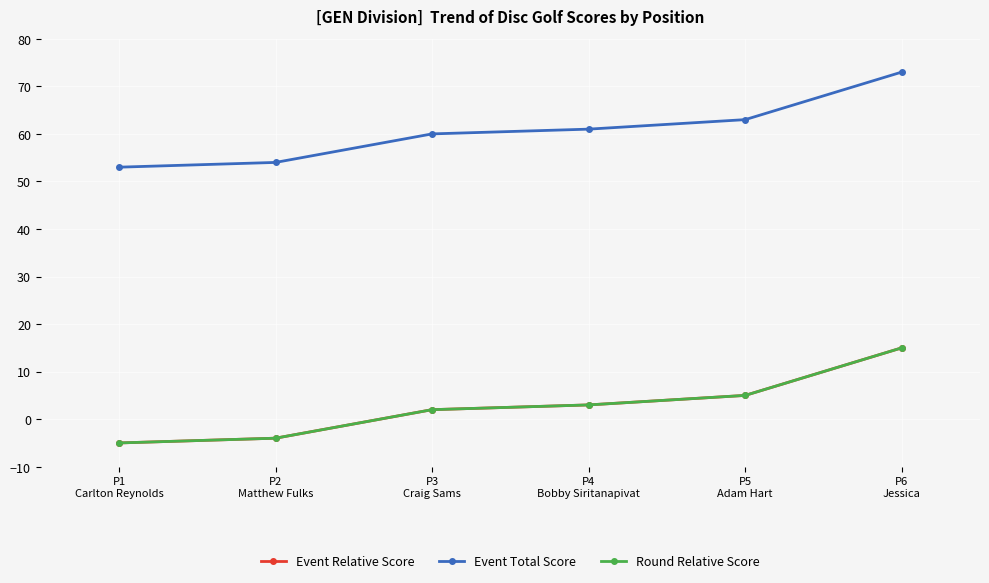

Does the chart have visible grid lines?

Yes